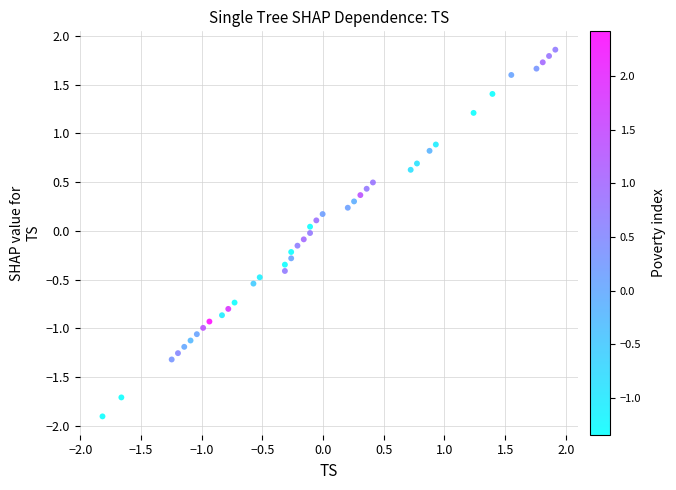

What is the range of X values (max minus min)?

3.7